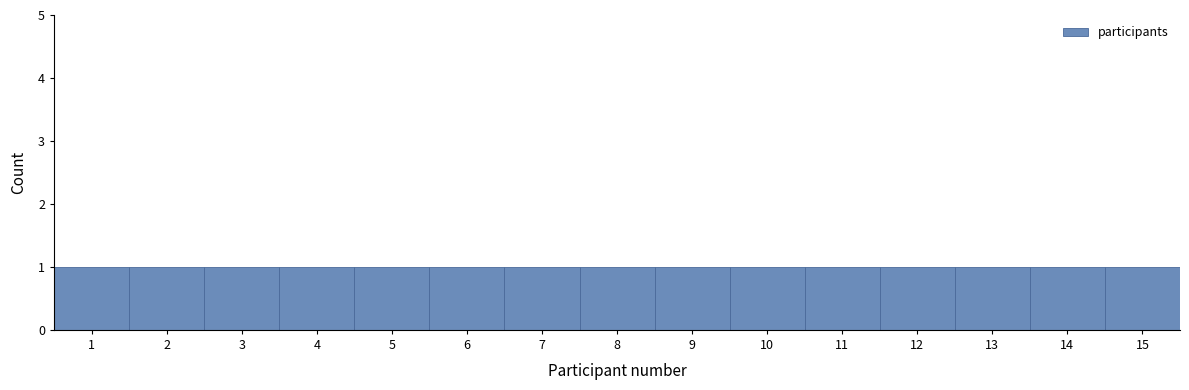

Reading left to right, list every bar in this chart as the range it spans on the x-axis followed by its height. The values are not printed on the chart, so give them approximately, as read against the axis.

0.5 to 1.5: 1
1.5 to 2.5: 1
2.5 to 3.5: 1
3.5 to 4.5: 1
4.5 to 5.5: 1
5.5 to 6.5: 1
6.5 to 7.5: 1
7.5 to 8.5: 1
8.5 to 9.5: 1
9.5 to 10.5: 1
10.5 to 11.5: 1
11.5 to 12.5: 1
12.5 to 13.5: 1
13.5 to 14.5: 1
14.5 to 15.5: 1